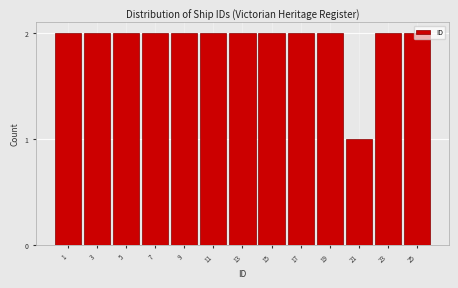

What is the value of the 10th bar from the left?

2